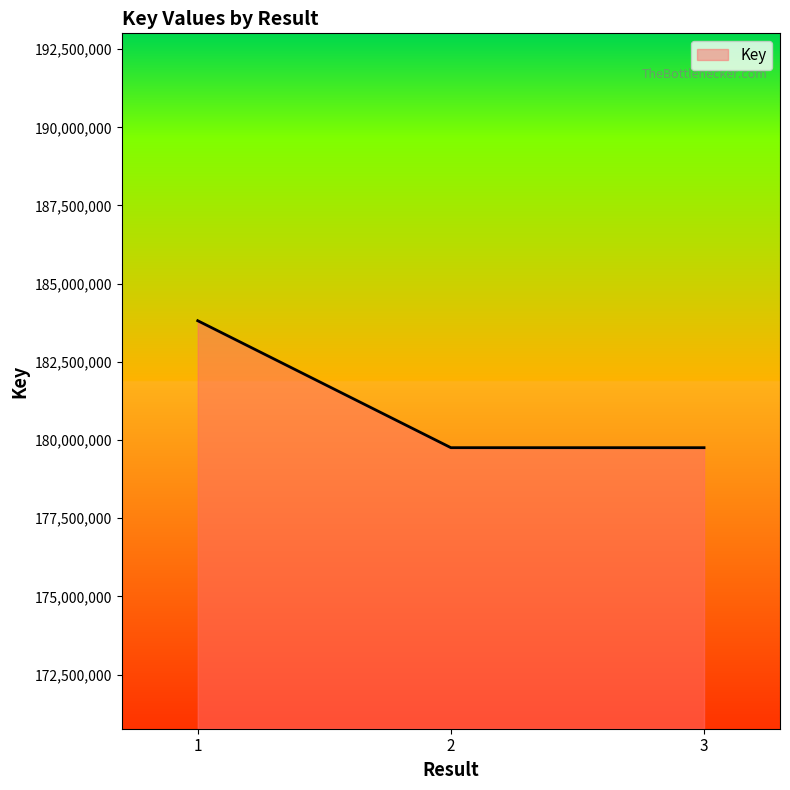

True or false: the data shows 316366221 at 3.

False